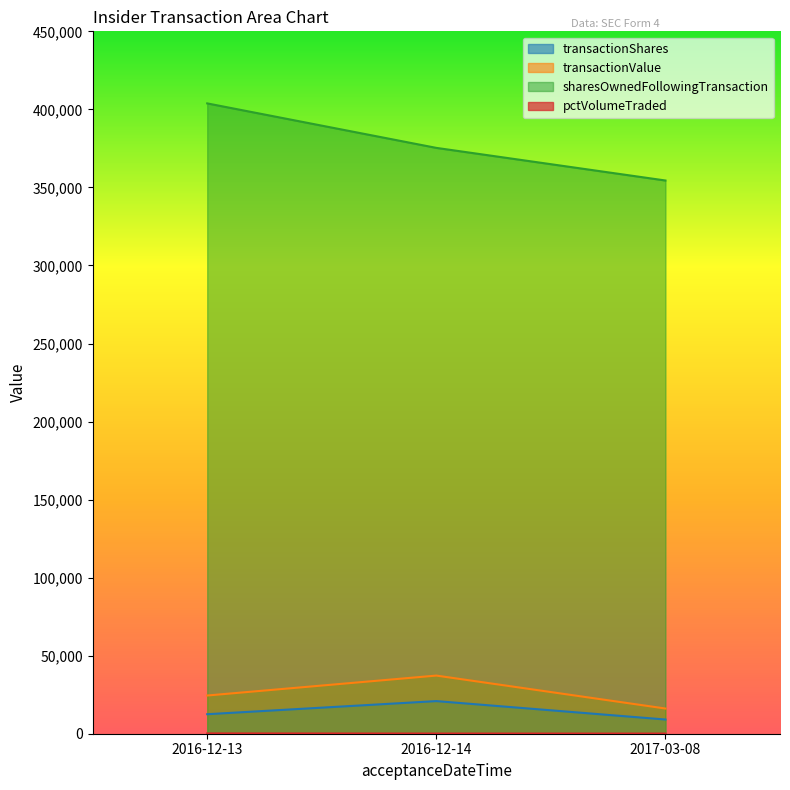

What value does the transactionValue series have at 2017-03-08?

16144